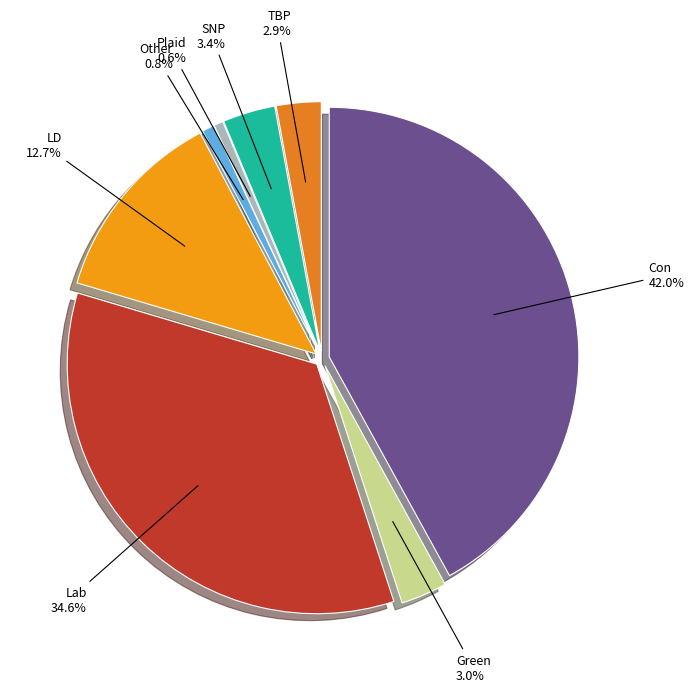

Is it true that TBP is 3% of the pie?

True